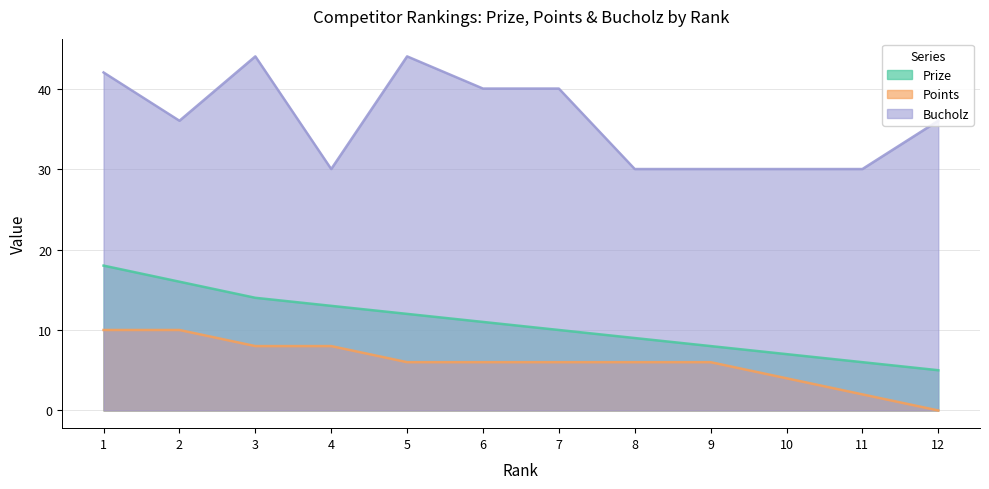

True or false: Bucholz has more than 0 interior local peaks.

True